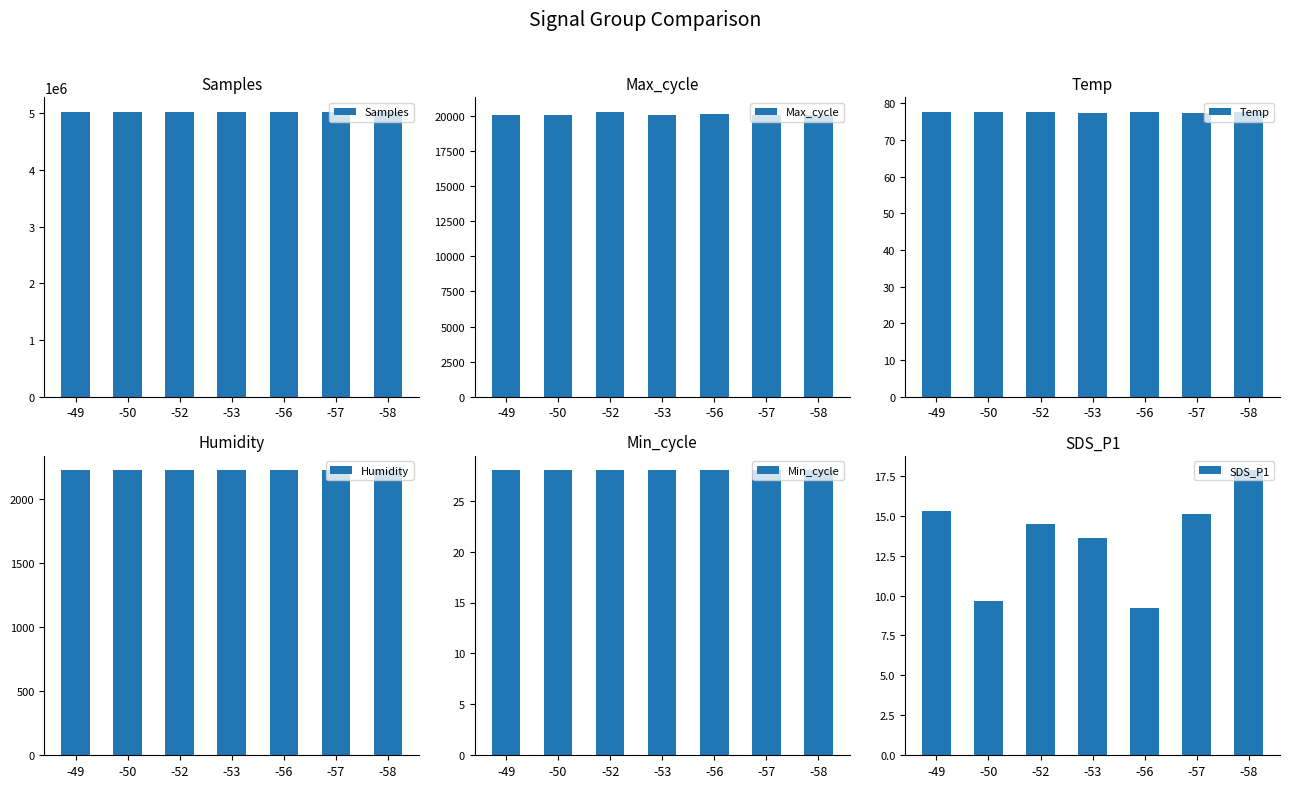

How many data points in SDS_P1 are less than 14?

3